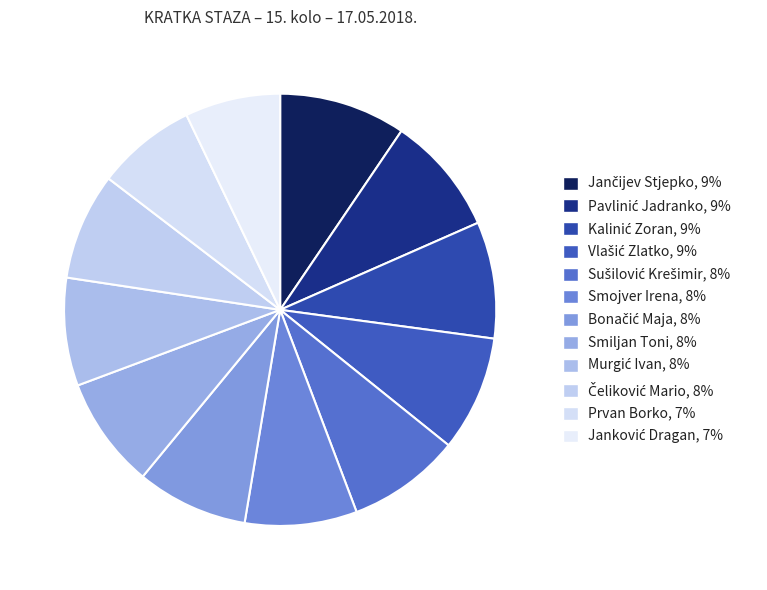

True or false: Janković Dragan accounts for 7% of the total.

True